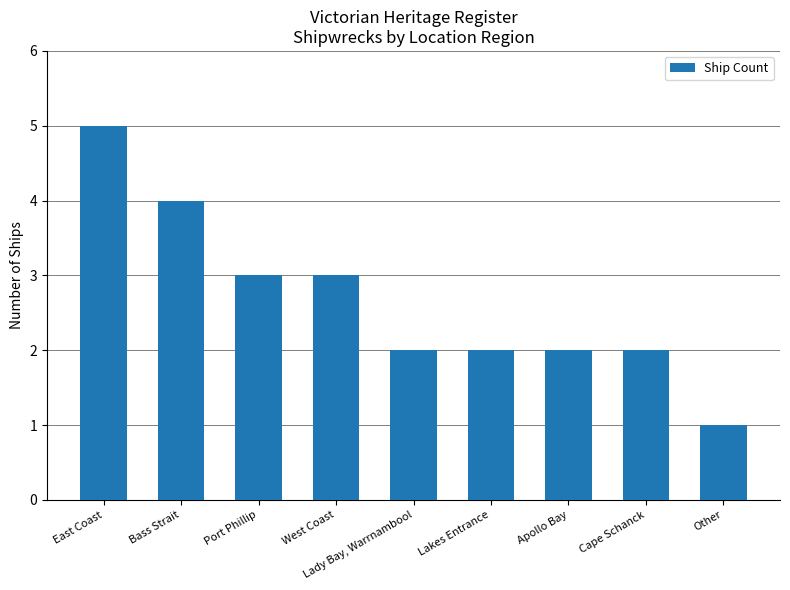

True or false: the data shows 2 at Cape Schanck.

True